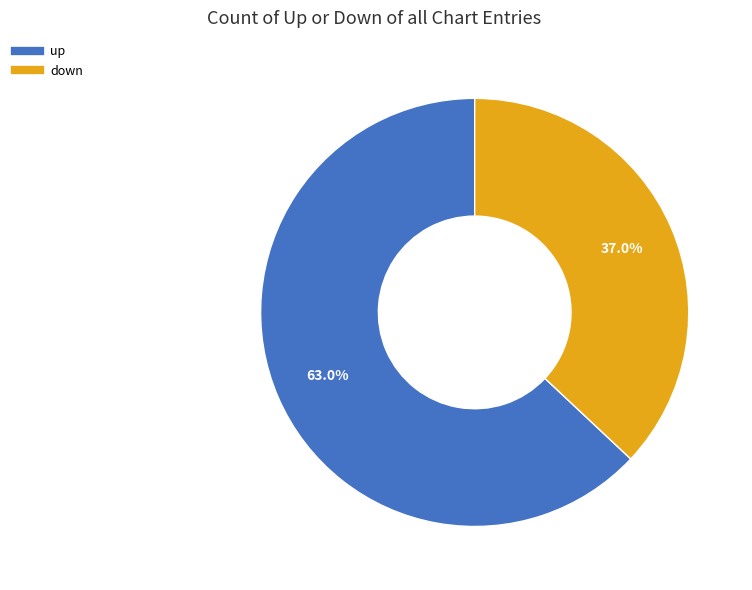

What is the total percentage of up and down?

100.0%